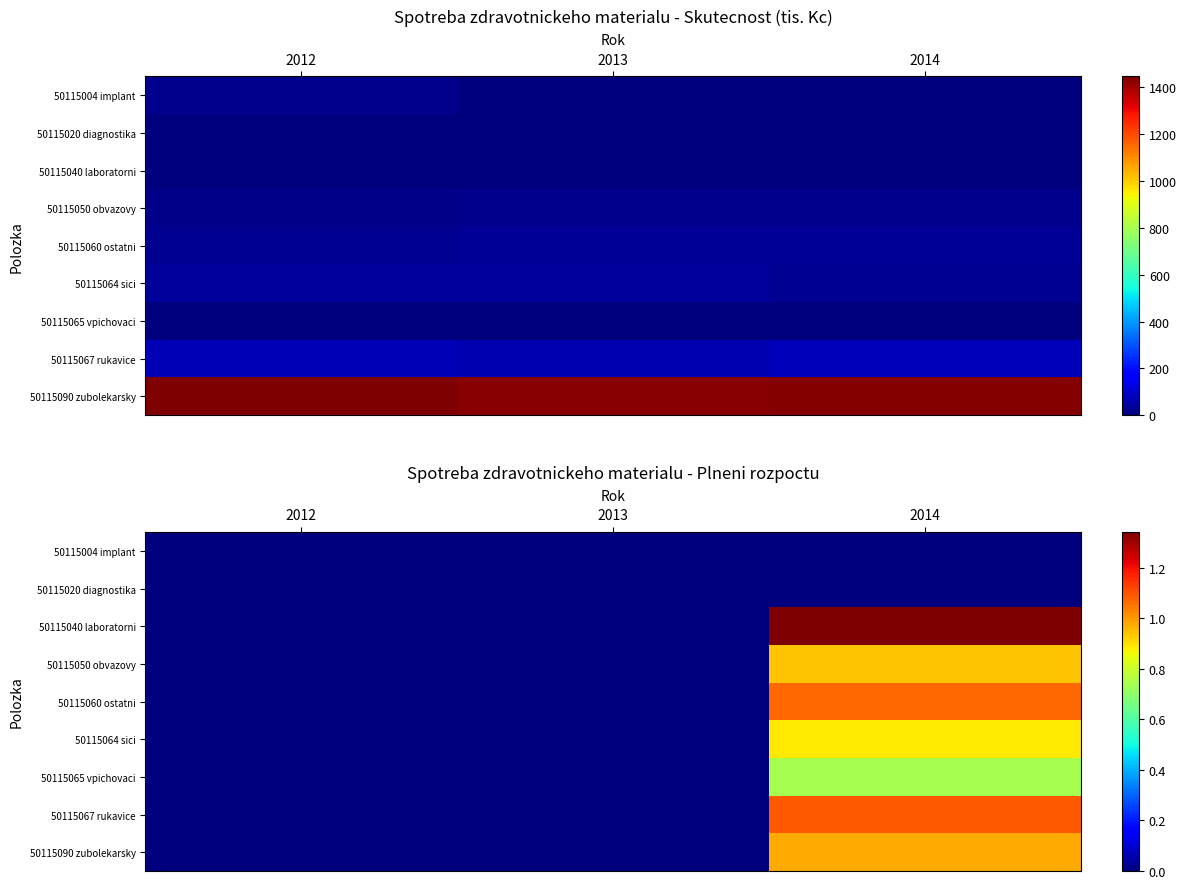

True or false: 50115067 rukavice has a value of 1.1 at 2014.

True